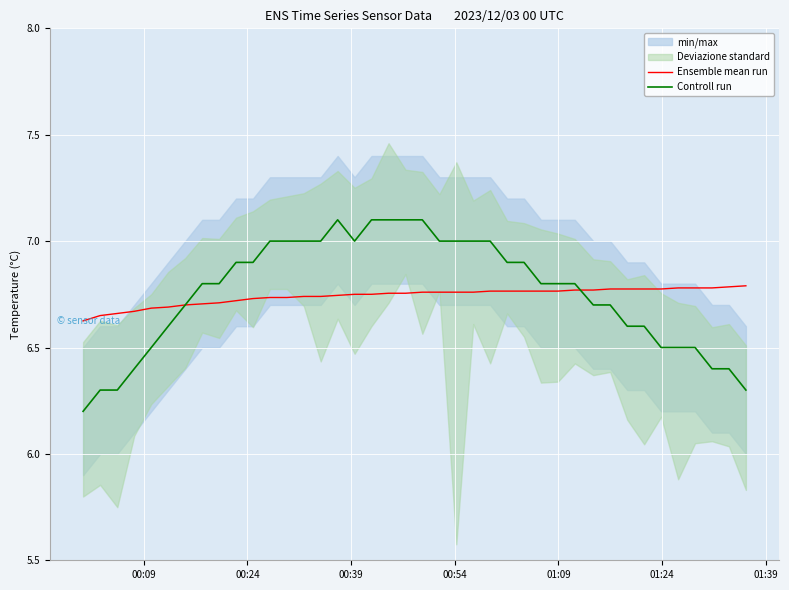

What is the highest value of the Controll run series?

7.1